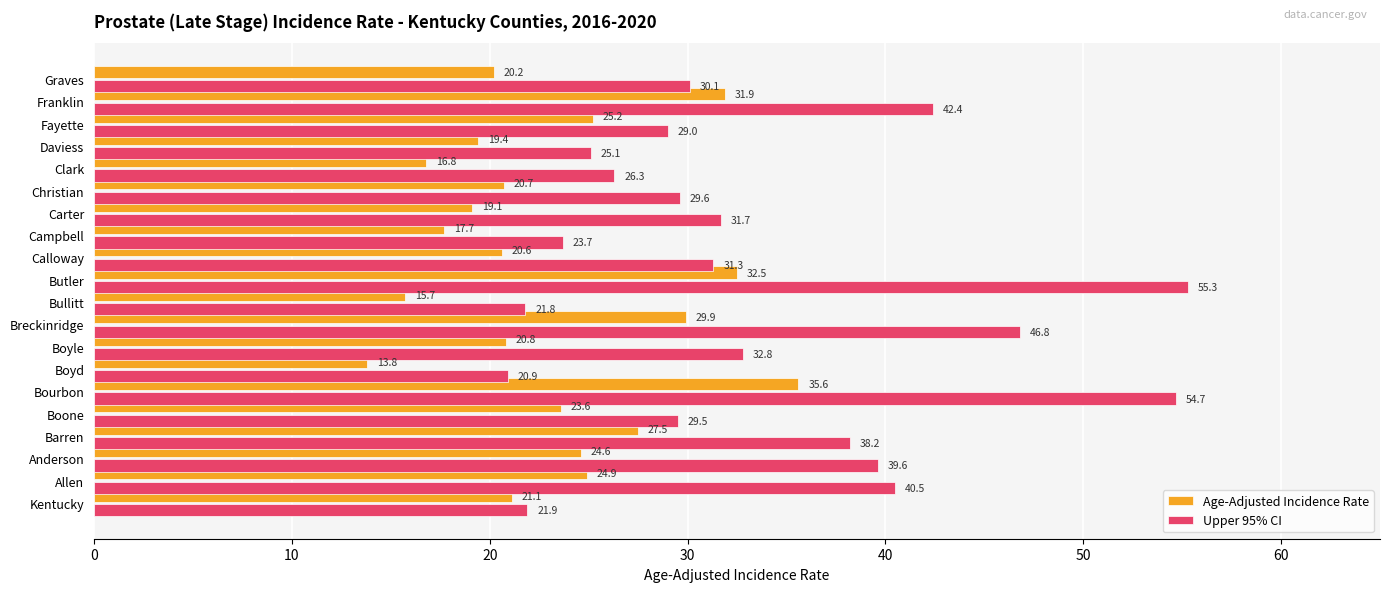

List the series in order of their peak value, highest first.

Upper 95% CI, Age-Adjusted Incidence Rate